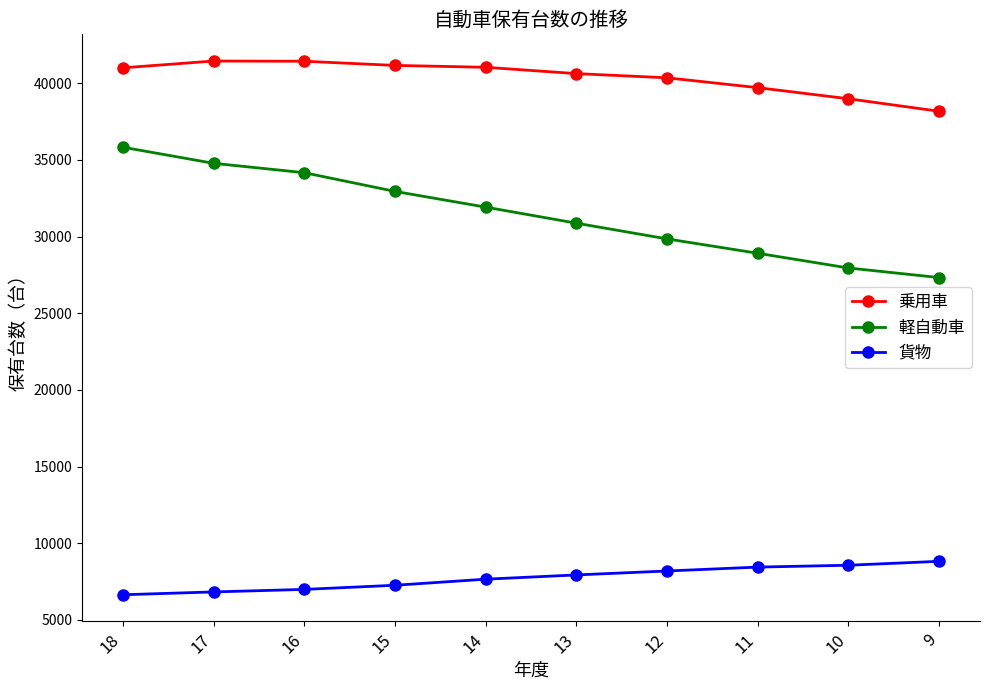

True or false: 貨物 and 軽自動車 intersect in this chart.

False